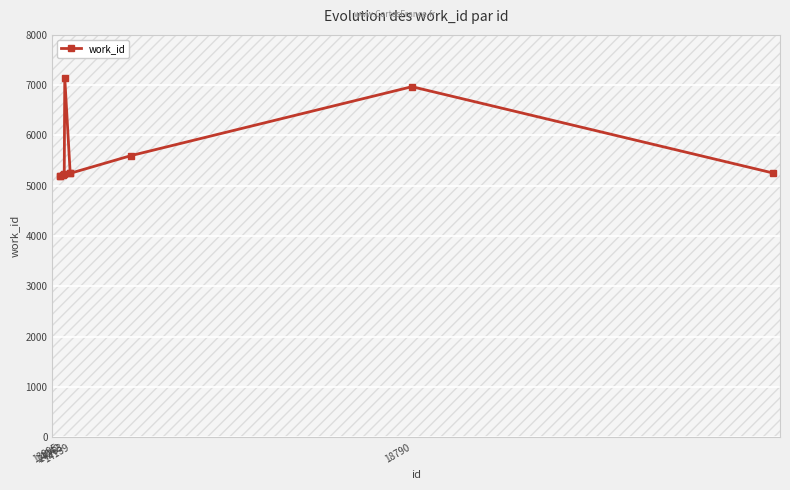

What is the difference between the second highest and minimum values?

1771